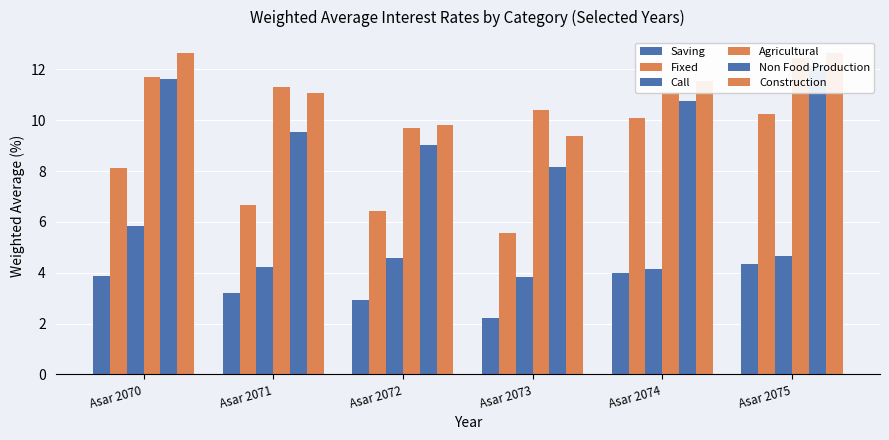

List the series in order of their peak value, highest first.

Construction, Agricultural, Non Food Production, Fixed, Call, Saving